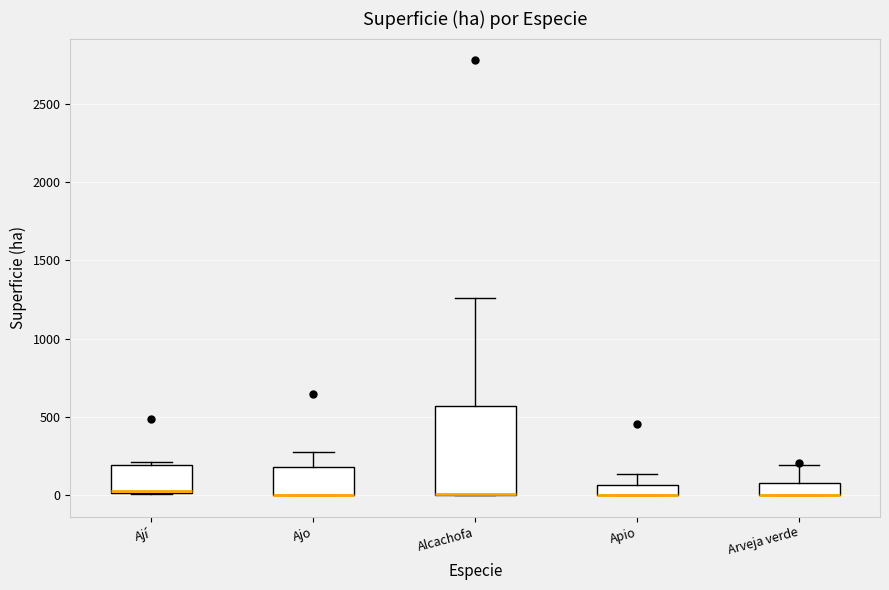

Which box is the tallest, from its lower edge to its upper edge?

Alcachofa